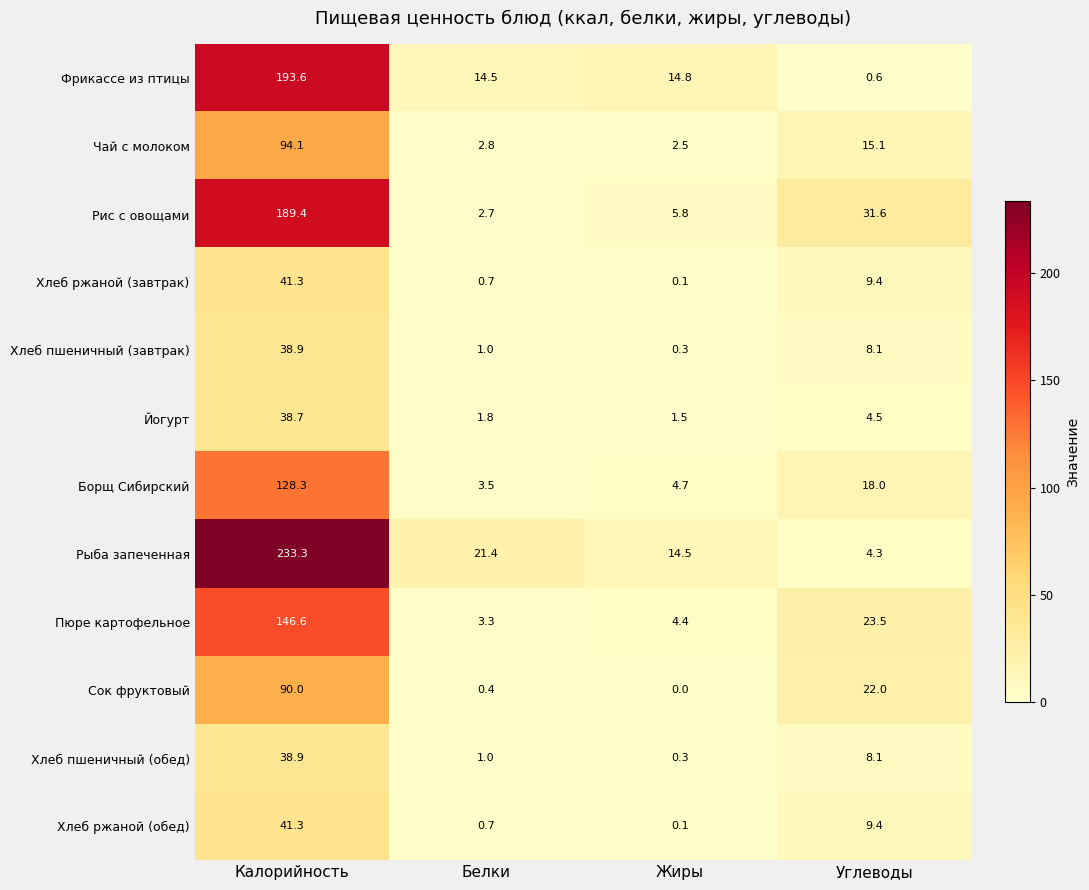

Count the number of data series in this chart.

12